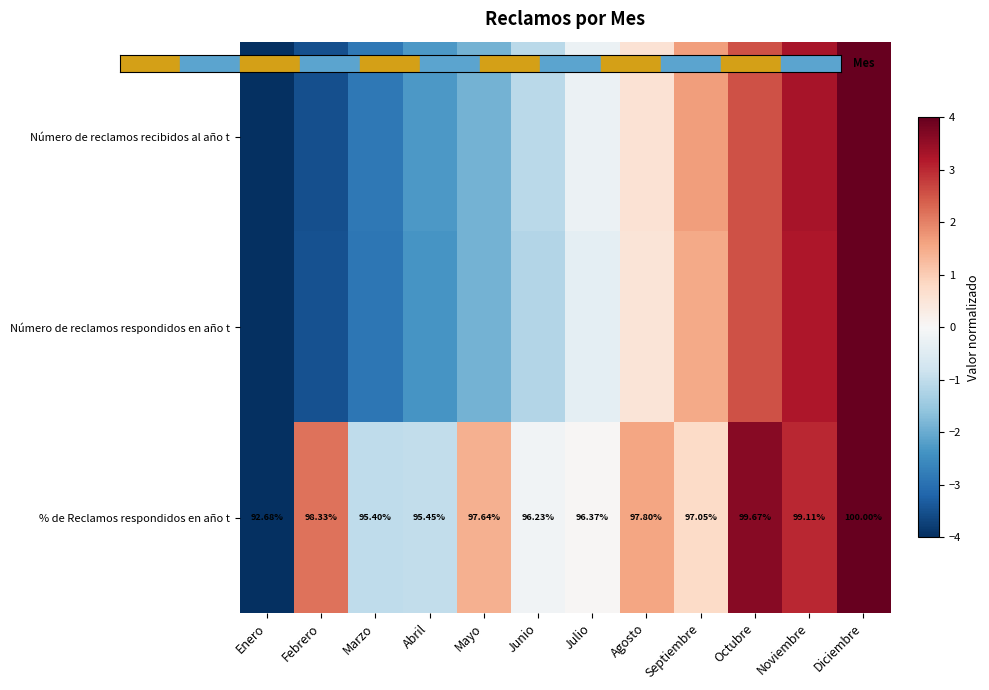

List the labels in order of Número de reclamos respondidos en año t value, largest first.

Diciembre, Noviembre, Octubre, Septiembre, Agosto, Julio, Junio, Mayo, Abril, Marzo, Febrero, Enero